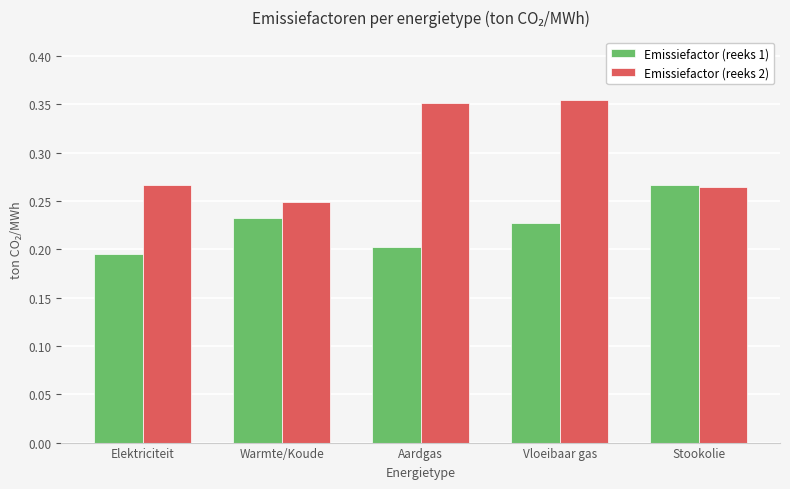

Which series has the largest range (max minus min)?

Emissiefactor (reeks 2)